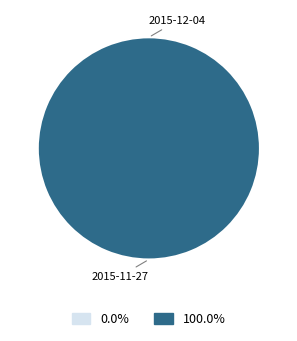

To the nearest percent, what is the combined percentage of 2015-11-27 and 2015-12-04?

100%